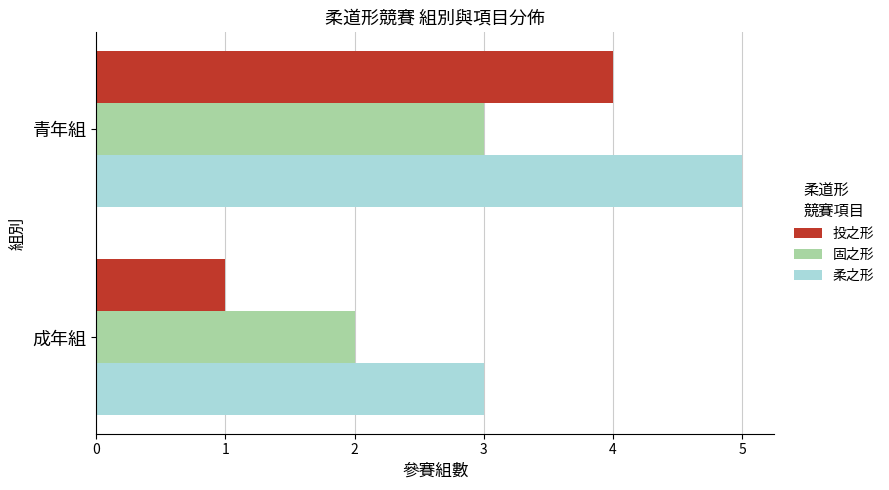

What is the difference between the maximum and minimum values in the 投之形 series?

3